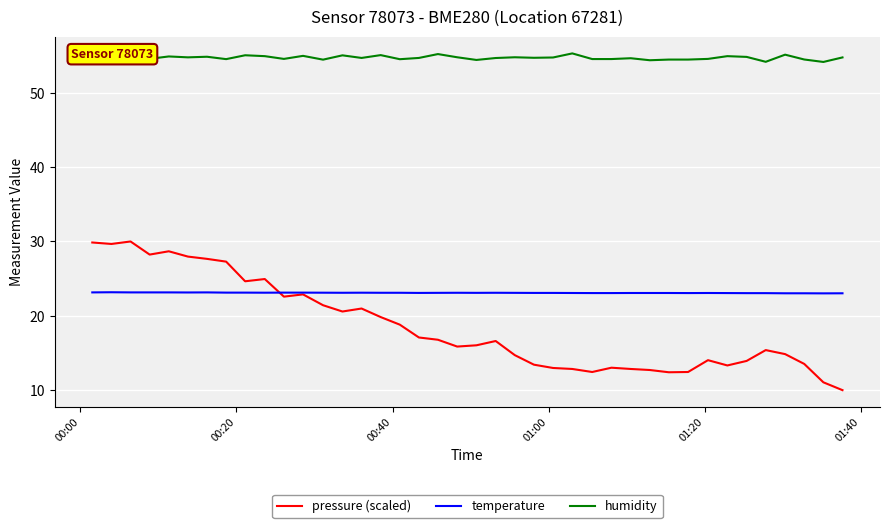

True or false: humidity and temperature intersect in this chart.

False